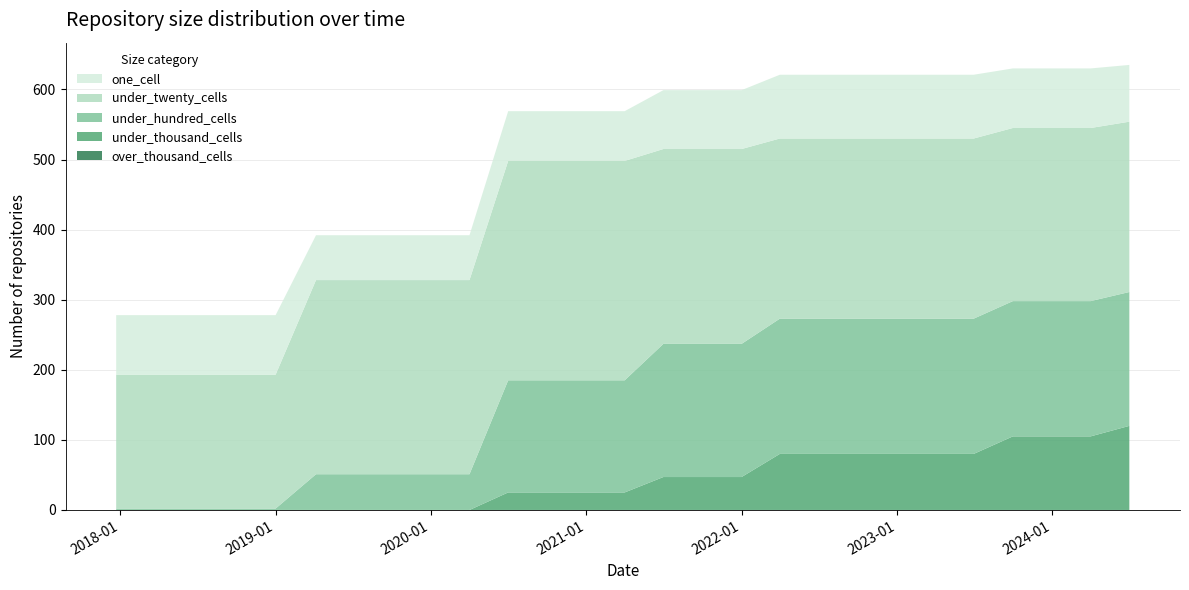

Reading left to right, extract all data points from this chart.

one_cell: 2017-12-22=85	2018-04-09=85	2018-07-11=85	2018-09-28=85	2019-01-01=85	2019-04-06=64	2019-07-01=64	2019-10-09=64	2020-01-01=64	2020-04-01=64	2020-07-01=71	2020-10-01=71	2021-01-01=71	2021-04-01=71	2021-07-01=84	2021-10-01=84	2022-01-01=84	2022-04-01=91	2022-07-01=91	2022-10-01=91	2023-01-01=91	2023-04-01=91	2023-07-01=91	2023-10-01=85	2024-01-01=85	2024-04-01=85	2024-07-01=81
under_twenty_cells: 2017-12-22=191	2018-04-09=191	2018-07-11=191	2018-09-28=191	2019-01-01=191	2019-04-06=277	2019-07-01=277	2019-10-09=277	2020-01-01=277	2020-04-01=277	2020-07-01=313	2020-10-01=313	2021-01-01=313	2021-04-01=313	2021-07-01=278	2021-10-01=278	2022-01-01=278	2022-04-01=257	2022-07-01=257	2022-10-01=257	2023-01-01=257	2023-04-01=257	2023-07-01=257	2023-10-01=247	2024-01-01=247	2024-04-01=247	2024-07-01=243
under_hundred_cells: 2017-12-22=2	2018-04-09=2	2018-07-11=2	2018-09-28=2	2019-01-01=2	2019-04-06=51	2019-07-01=51	2019-10-09=51	2020-01-01=51	2020-04-01=51	2020-07-01=160	2020-10-01=160	2021-01-01=160	2021-04-01=160	2021-07-01=190	2021-10-01=190	2022-01-01=190	2022-04-01=193	2022-07-01=193	2022-10-01=193	2023-01-01=193	2023-04-01=193	2023-07-01=193	2023-10-01=193	2024-01-01=193	2024-04-01=193	2024-07-01=191
under_thousand_cells: 2017-12-22=0	2018-04-09=0	2018-07-11=0	2018-09-28=0	2019-01-01=0	2019-04-06=0	2019-07-01=0	2019-10-09=0	2020-01-01=0	2020-04-01=0	2020-07-01=25	2020-10-01=25	2021-01-01=25	2021-04-01=25	2021-07-01=47	2021-10-01=47	2022-01-01=47	2022-04-01=80	2022-07-01=80	2022-10-01=80	2023-01-01=80	2023-04-01=80	2023-07-01=80	2023-10-01=105	2024-01-01=105	2024-04-01=105	2024-07-01=120
over_thousand_cells: 2017-12-22=0	2018-04-09=0	2018-07-11=0	2018-09-28=0	2019-01-01=0	2019-04-06=0	2019-07-01=0	2019-10-09=0	2020-01-01=0	2020-04-01=0	2020-07-01=0	2020-10-01=0	2021-01-01=0	2021-04-01=0	2021-07-01=0	2021-10-01=0	2022-01-01=0	2022-04-01=0	2022-07-01=0	2022-10-01=0	2023-01-01=0	2023-04-01=0	2023-07-01=0	2023-10-01=0	2024-01-01=0	2024-04-01=0	2024-07-01=0